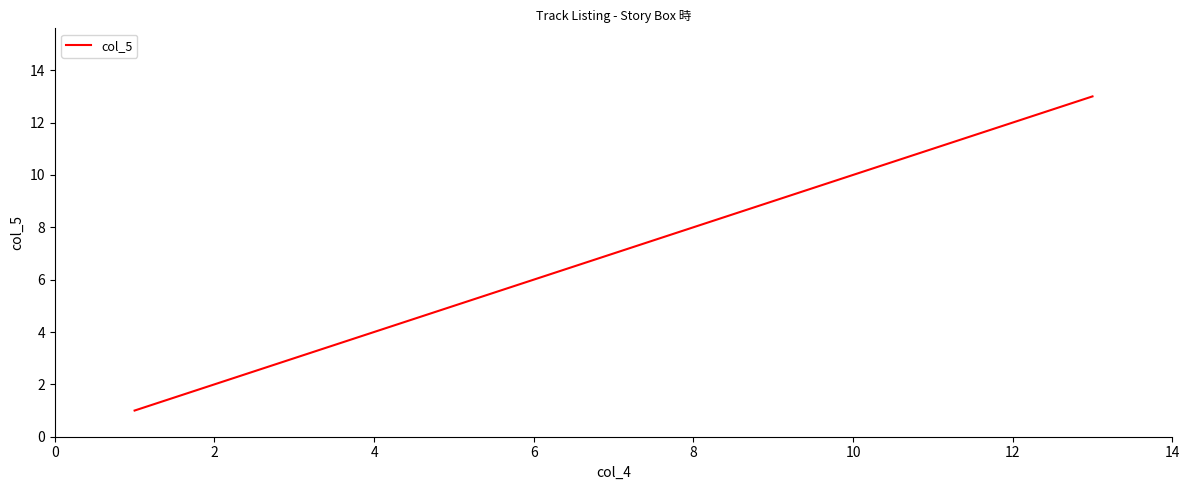

Reading right to left, list all the values displayed in this chart.

13	12	11	10	9	8	7	6	5	4	3	2	1